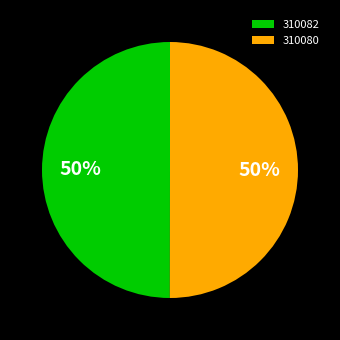

Do 310080 and 310082 together represent more than half of the pie?

Yes